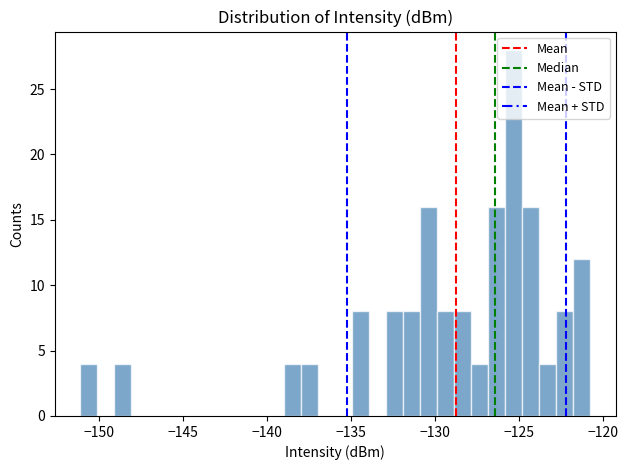

Around what value on the x-axis is the tallest bar? Give the approximate position of its centre, as read against the axis.

-125.5